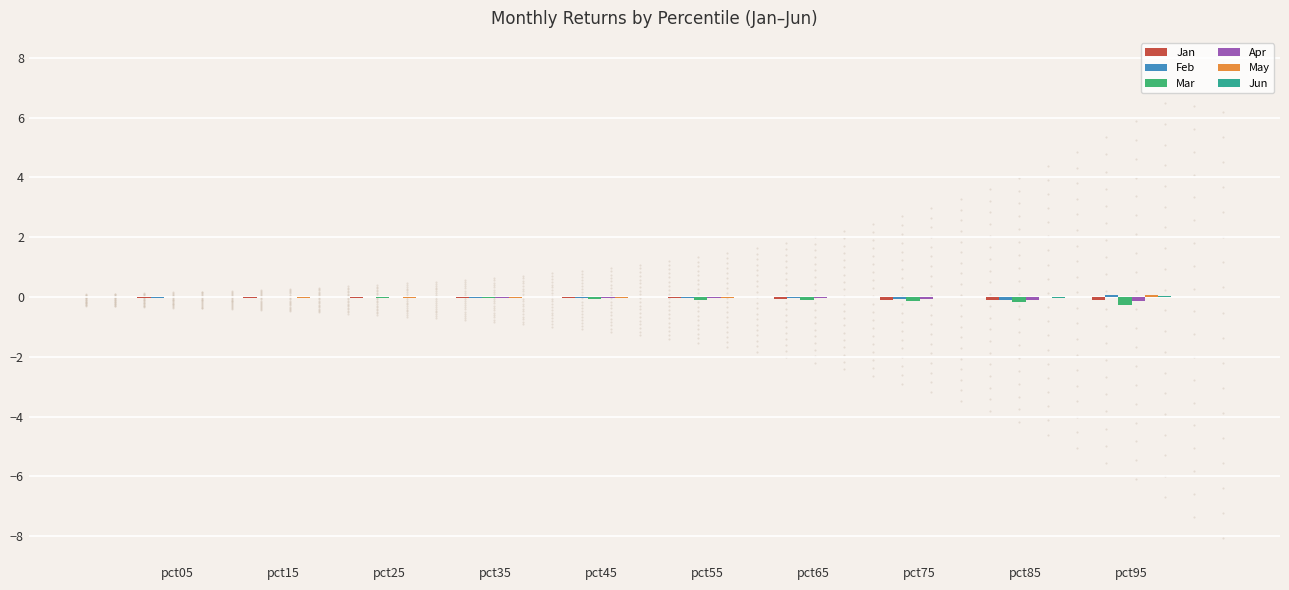

What is the sum of all Mar values?

-0.9